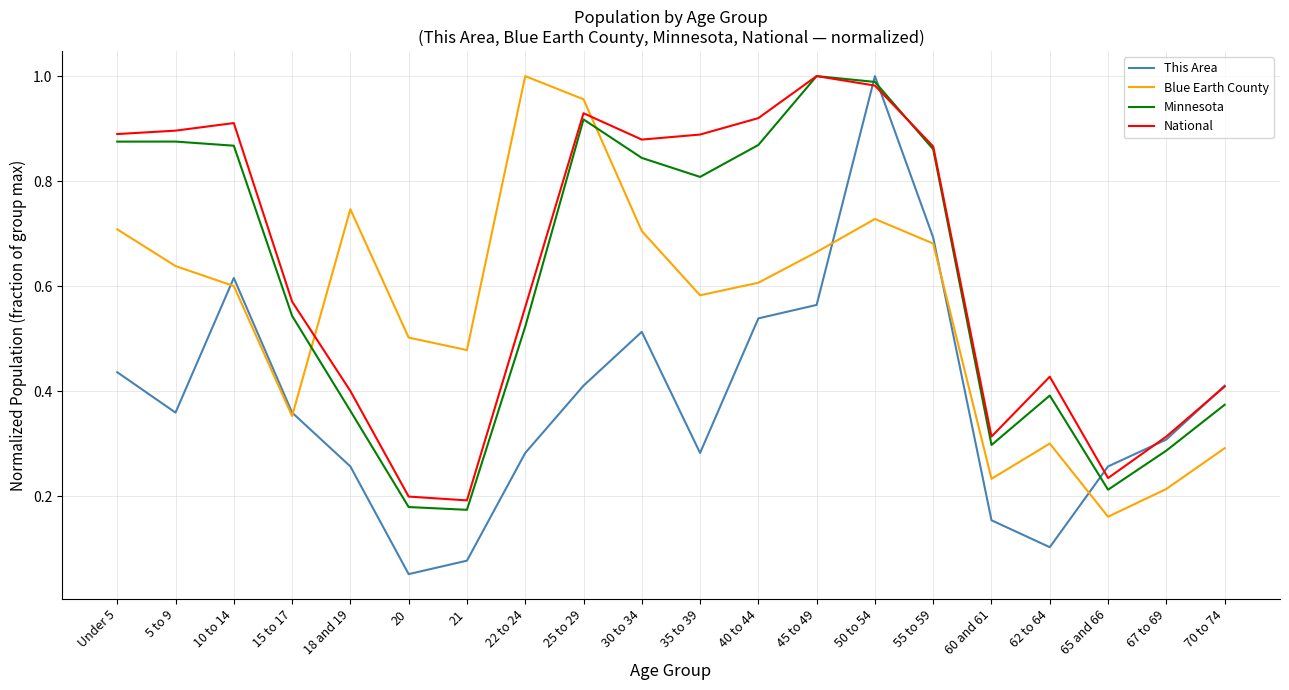

How many lines are shown in the chart?

4